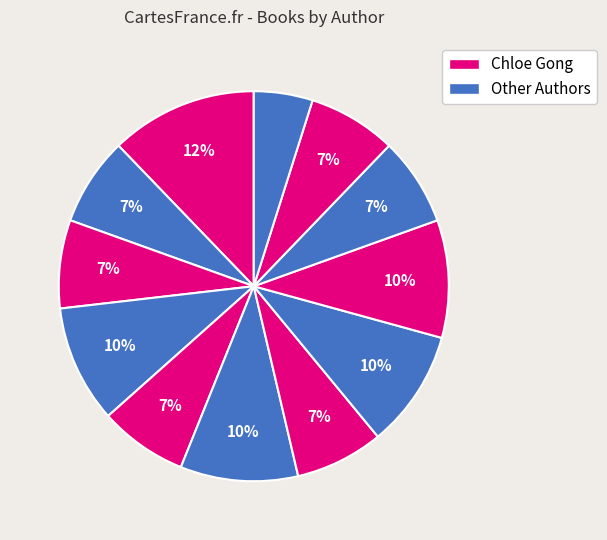

How many segments does this pie chart have?

12